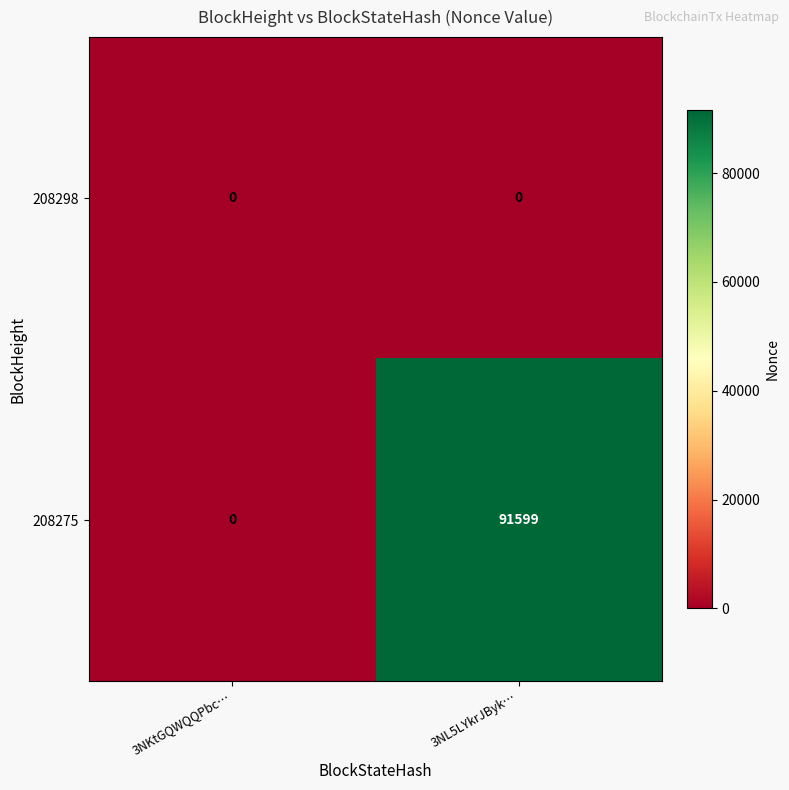

Count the number of categories in the chart.

2